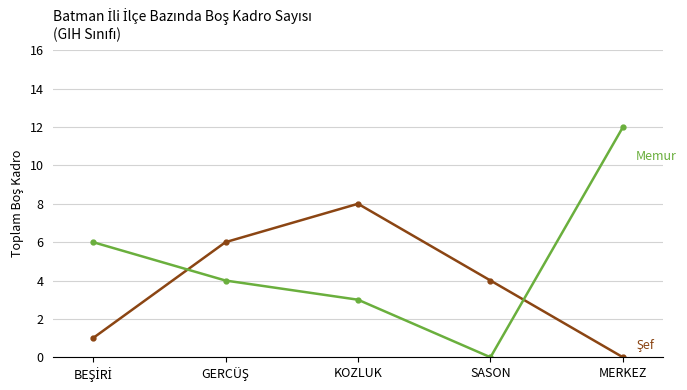

Is this an area chart (filled region under the line)?

No